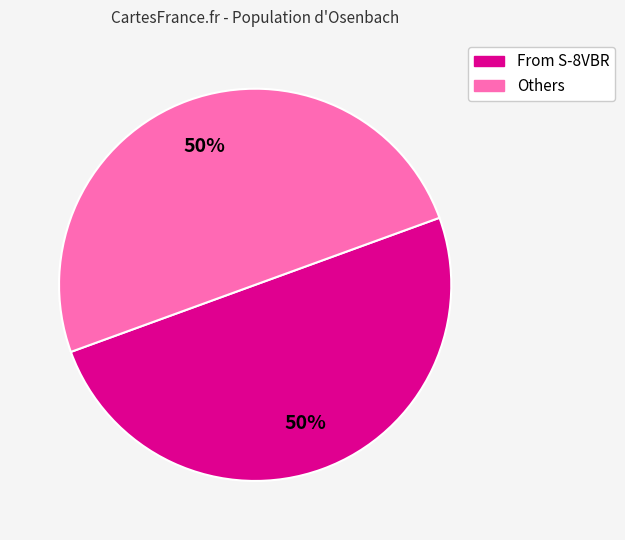

To the nearest percent, what is the difference between the largest and smallest slice percentages?

0%